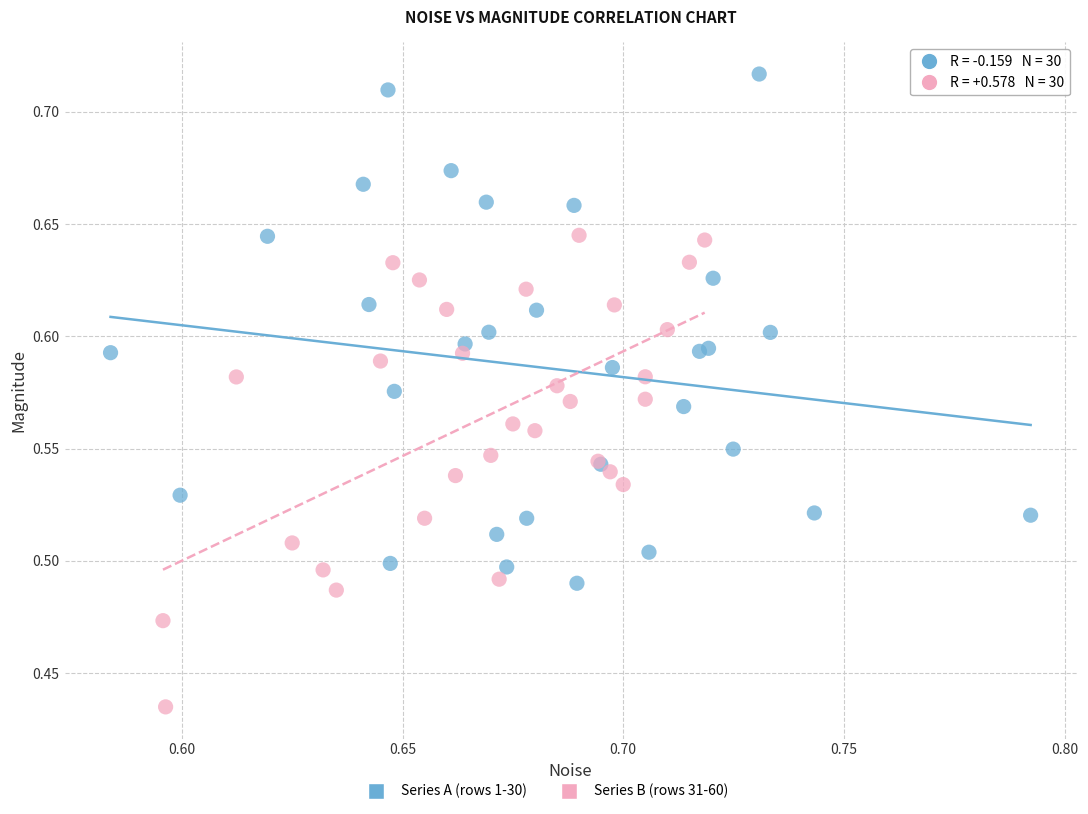

Which series contains the lowest Y value?

Series B (rows 31-60)